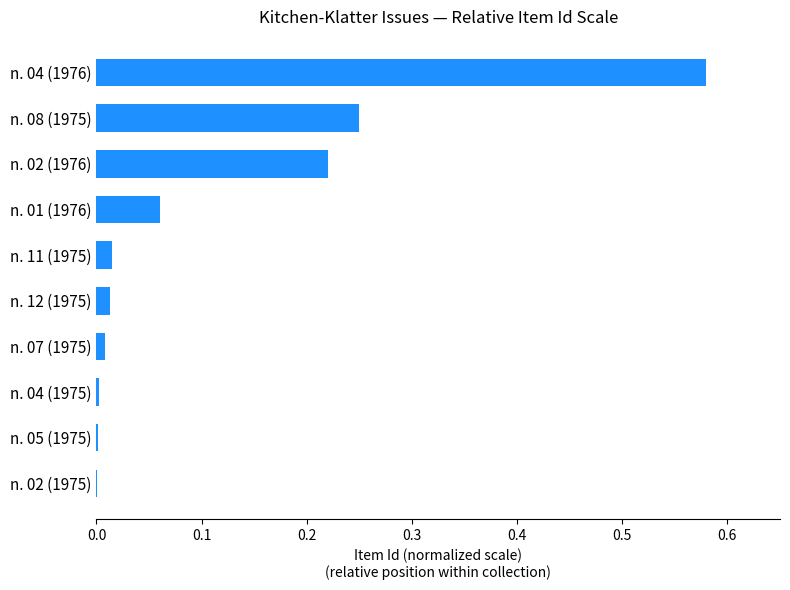

Is it true that the value at n. 08 (1975) is 0.1?

False